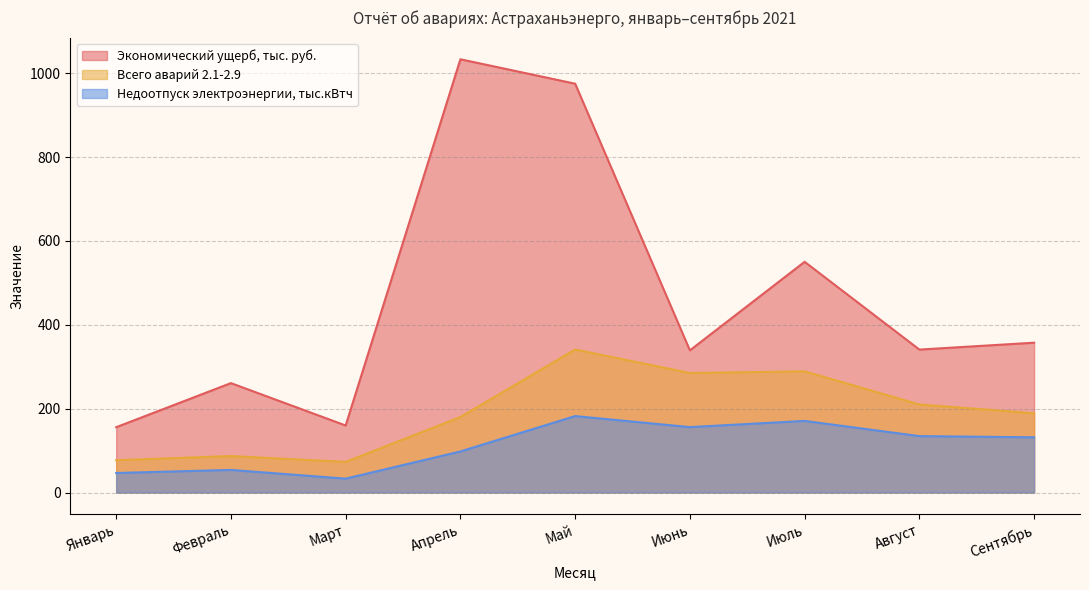

Rank the series by their maximum value, from highest to lowest.

Экономический ущерб, тыс. руб., Всего аварий 2.1-2.9, Недоотпуск электроэнергии, тыс.кВтч